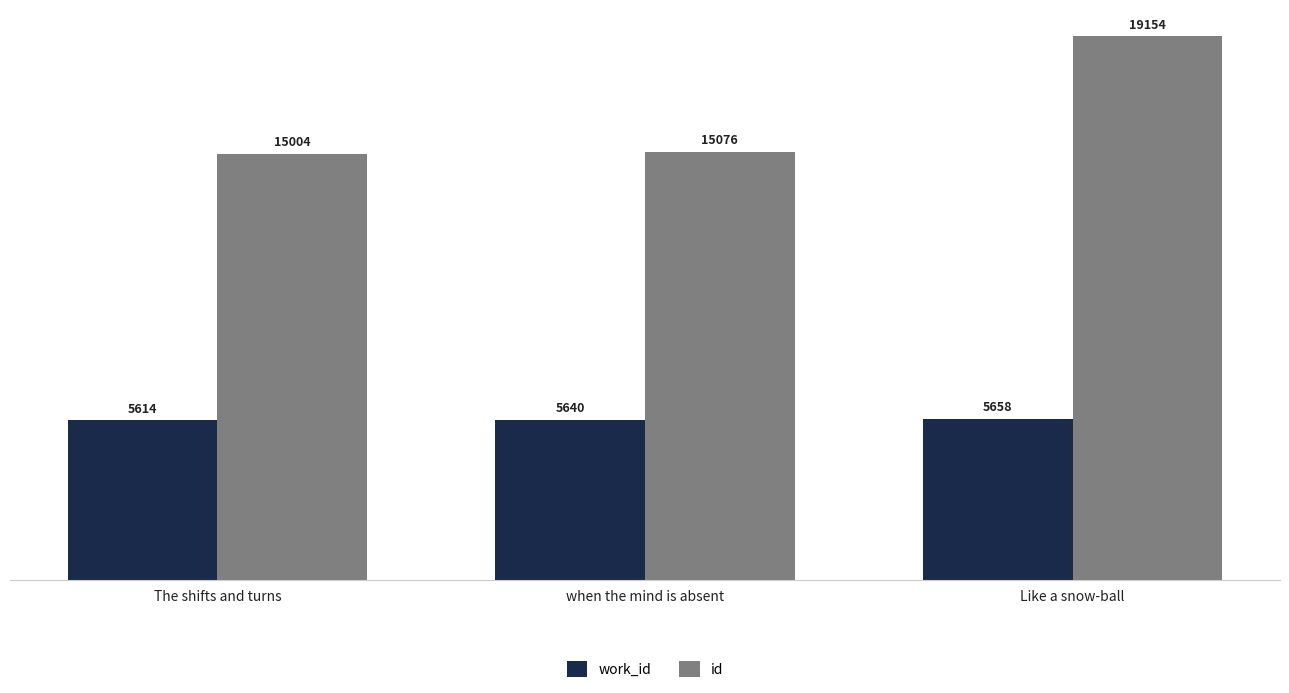

Which series has the widest spread of values?

id